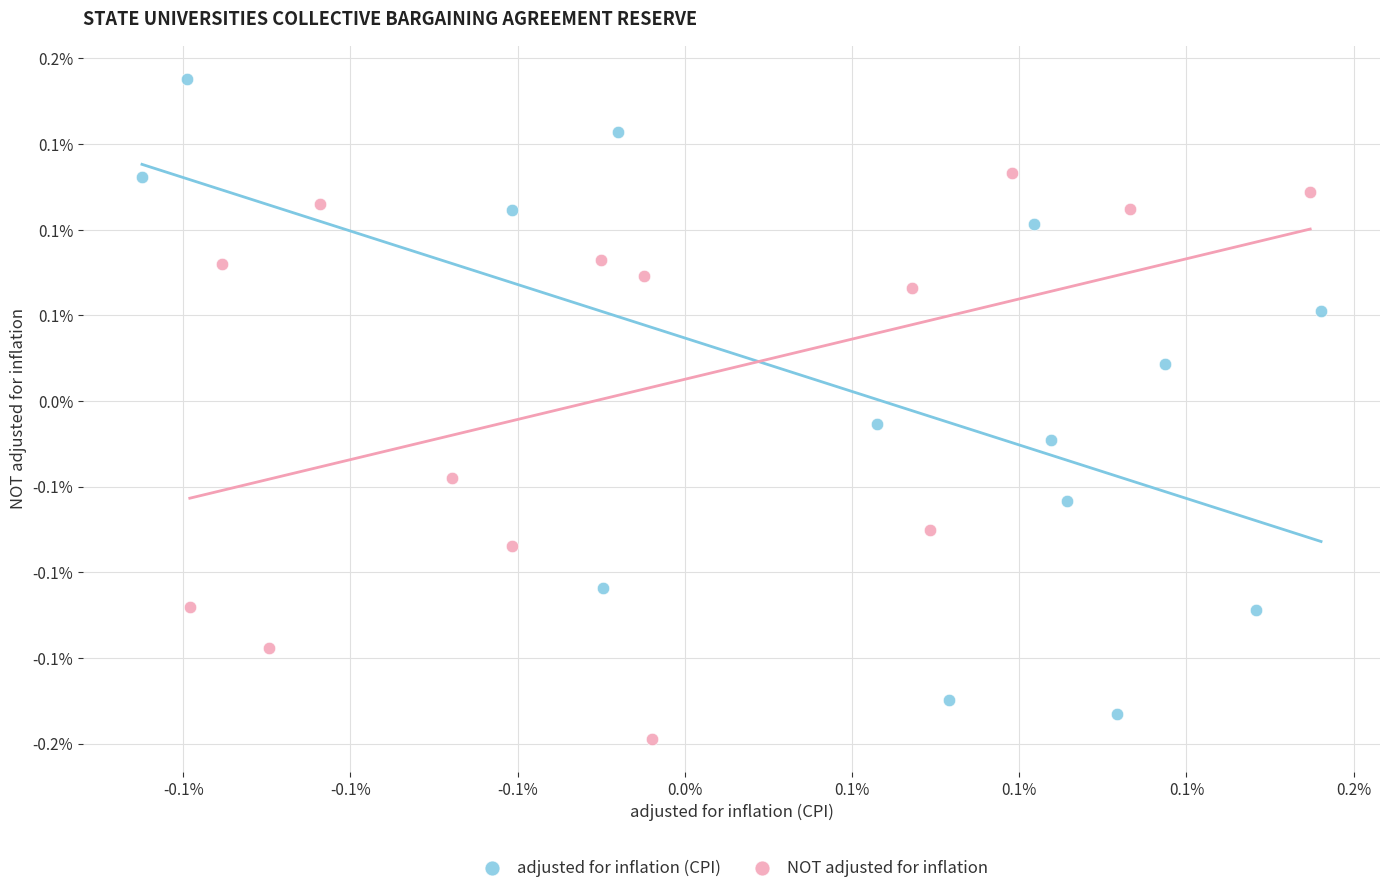

Which series contains the highest Y value?

adjusted for inflation (CPI)